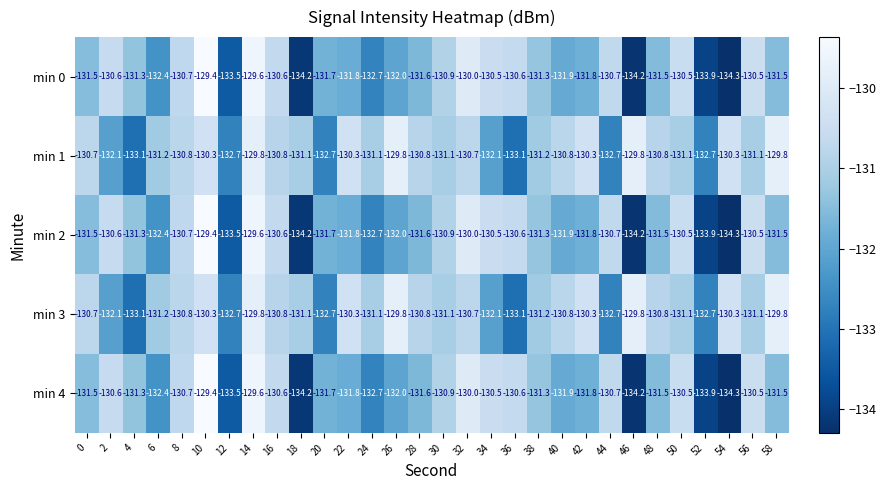

What is the difference between the second highest and second lowest values in the min 3 series?

3.3